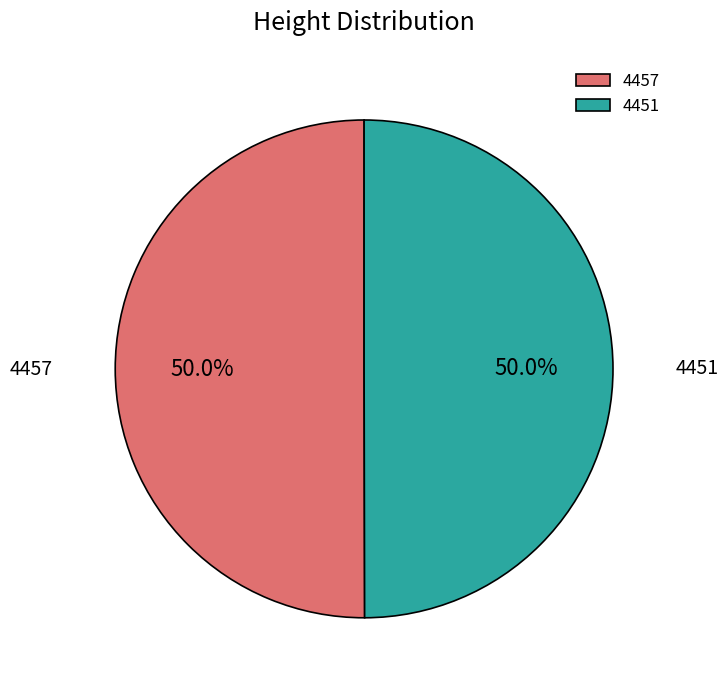

How much of the chart is everything except 4451?

50.0%